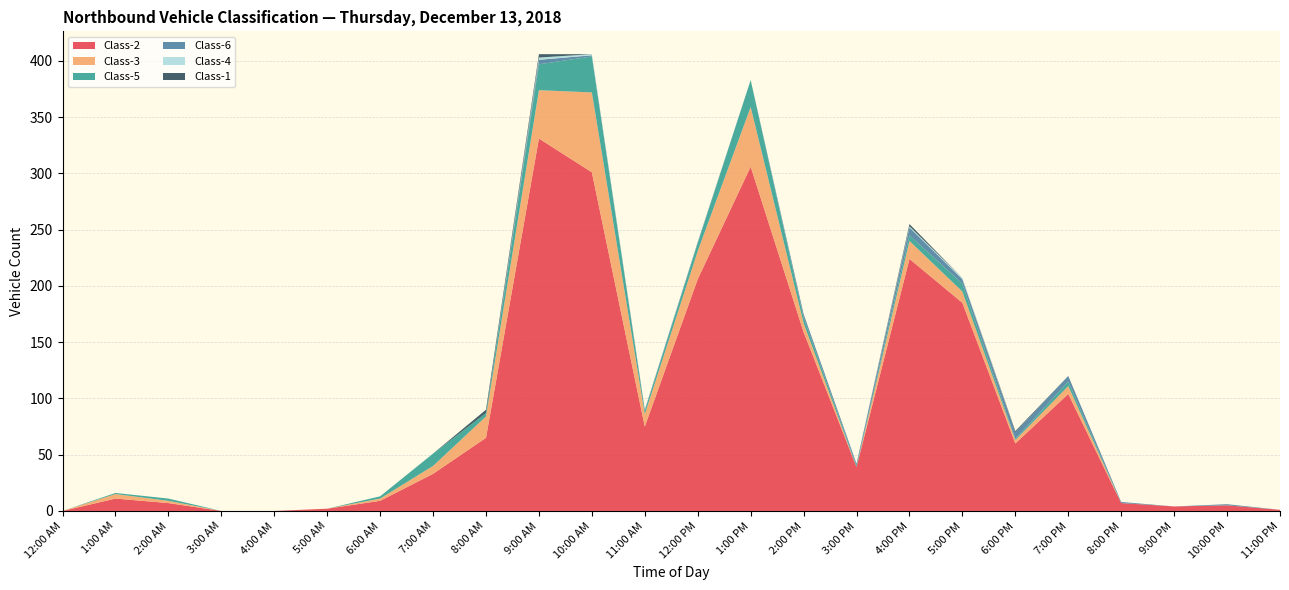

Reading left to right, transcribe all the data shown in this chart.

Class-2: 12:00 AM=0	1:00 AM=11	2:00 AM=7	3:00 AM=0	4:00 AM=0	5:00 AM=2	6:00 AM=9	7:00 AM=33	8:00 AM=65	9:00 AM=331	10:00 AM=301	11:00 AM=75	12:00 PM=206	1:00 PM=306	2:00 PM=159	3:00 PM=39	4:00 PM=224	5:00 PM=185	6:00 PM=60	7:00 PM=104	8:00 PM=7	9:00 PM=4	10:00 PM=5	11:00 PM=1
Class-3: 12:00 AM=0	1:00 AM=4	2:00 AM=2	3:00 AM=0	4:00 AM=0	5:00 AM=0	6:00 AM=2	7:00 AM=7	8:00 AM=19	9:00 AM=43	10:00 AM=71	11:00 AM=11	12:00 PM=25	1:00 PM=53	2:00 PM=8	3:00 PM=0	4:00 PM=16	5:00 PM=10	6:00 PM=3	7:00 PM=7	8:00 PM=0	9:00 PM=0	10:00 PM=0	11:00 PM=0
Class-5: 12:00 AM=0	1:00 AM=1	2:00 AM=2	3:00 AM=0	4:00 AM=0	5:00 AM=0	6:00 AM=2	7:00 AM=11	8:00 AM=3	9:00 AM=23	10:00 AM=32	11:00 AM=3	12:00 PM=7	1:00 PM=24	2:00 PM=5	3:00 PM=1	4:00 PM=5	5:00 PM=7	6:00 PM=1	7:00 PM=4	8:00 PM=0	9:00 PM=0	10:00 PM=0	11:00 PM=0
Class-6: 12:00 AM=0	1:00 AM=0	2:00 AM=0	3:00 AM=0	4:00 AM=0	5:00 AM=0	6:00 AM=0	7:00 AM=0	8:00 AM=0	9:00 AM=4	10:00 AM=1	11:00 AM=1	12:00 PM=1	1:00 PM=0	2:00 PM=3	3:00 PM=2	4:00 PM=7	5:00 PM=4	6:00 PM=6	7:00 PM=5	8:00 PM=1	9:00 PM=0	10:00 PM=1	11:00 PM=0
Class-4: 12:00 AM=0	1:00 AM=0	2:00 AM=0	3:00 AM=0	4:00 AM=0	5:00 AM=0	6:00 AM=0	7:00 AM=0	8:00 AM=0	9:00 AM=2	10:00 AM=1	11:00 AM=0	12:00 PM=0	1:00 PM=0	2:00 PM=0	3:00 PM=0	4:00 PM=1	5:00 PM=1	6:00 PM=0	7:00 PM=0	8:00 PM=0	9:00 PM=0	10:00 PM=0	11:00 PM=0
Class-1: 12:00 AM=0	1:00 AM=0	2:00 AM=0	3:00 AM=0	4:00 AM=0	5:00 AM=0	6:00 AM=0	7:00 AM=0	8:00 AM=3	9:00 AM=3	10:00 AM=0	11:00 AM=0	12:00 PM=0	1:00 PM=0	2:00 PM=0	3:00 PM=0	4:00 PM=2	5:00 PM=0	6:00 PM=1	7:00 PM=0	8:00 PM=0	9:00 PM=0	10:00 PM=0	11:00 PM=0